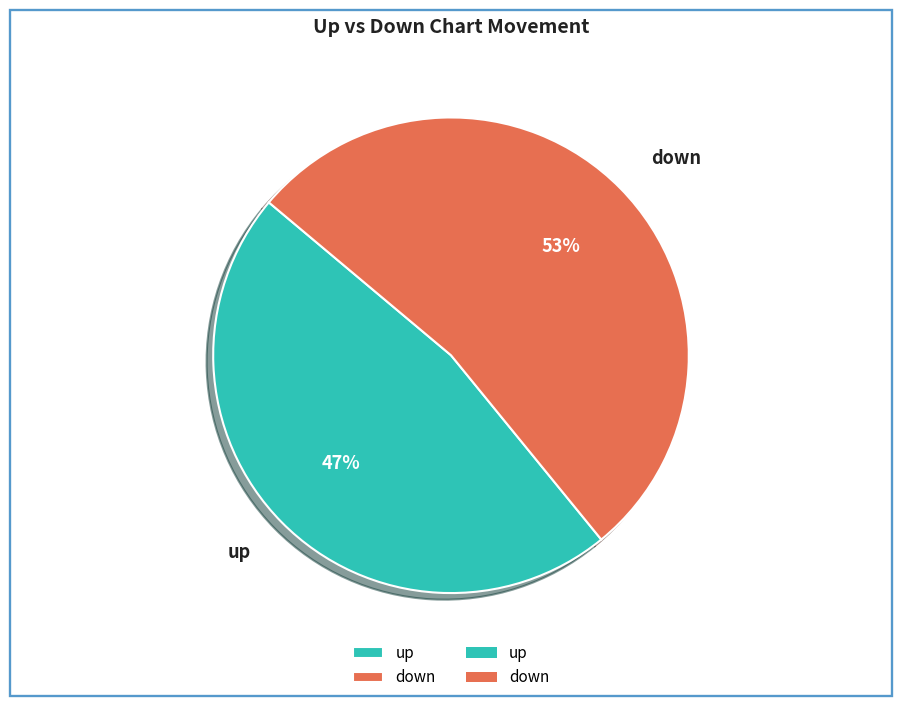

To the nearest percent, what portion does down represent?

53%